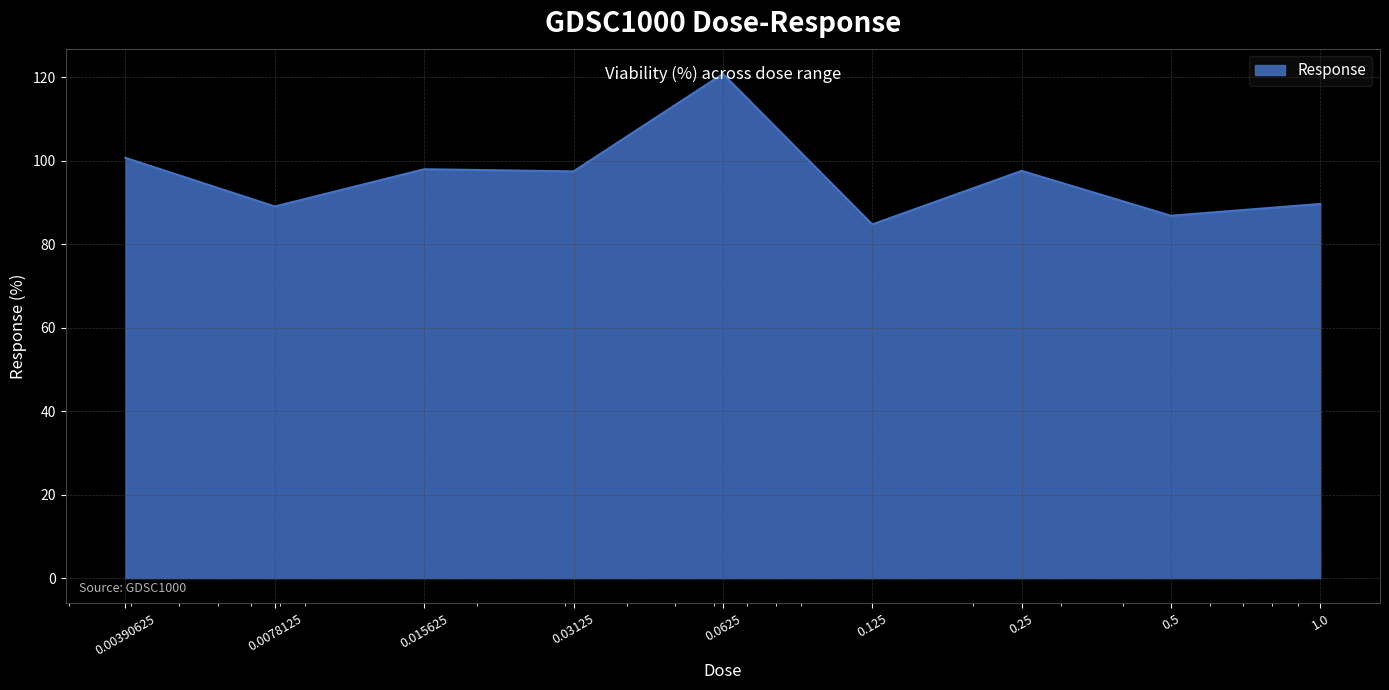

How many lines are shown in the chart?

1